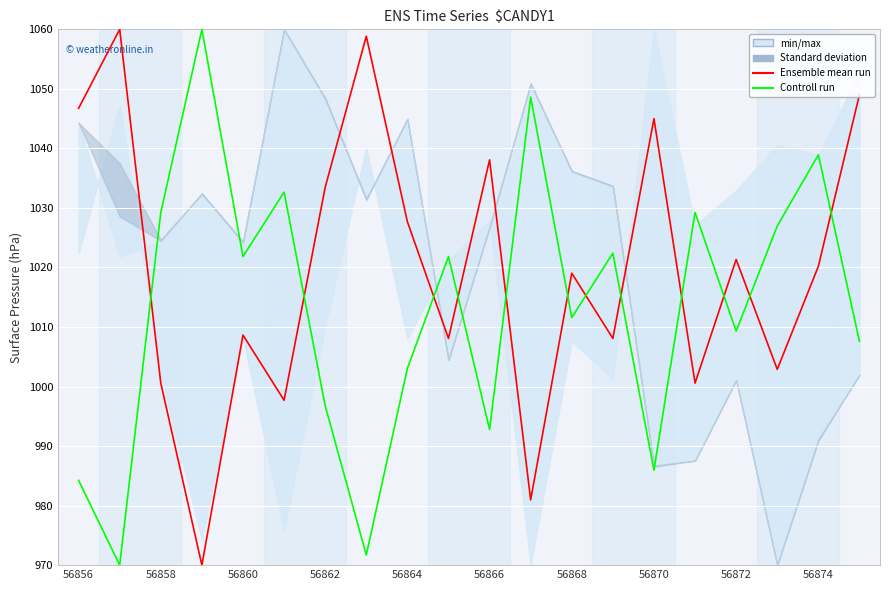

The value of Controll run at 56868 is 658.3. True or false?

False